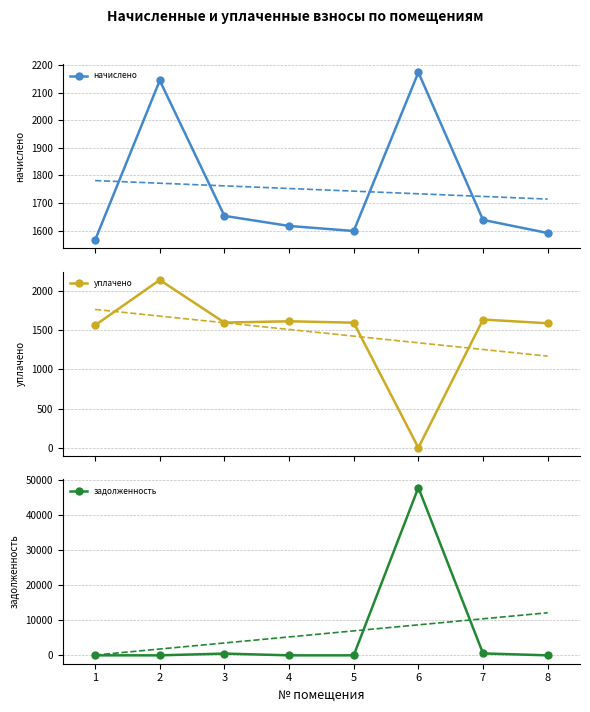

List the labels in order of задолженность value, largest first.

6, 7, 3, 1, 2, 4, 5, 8